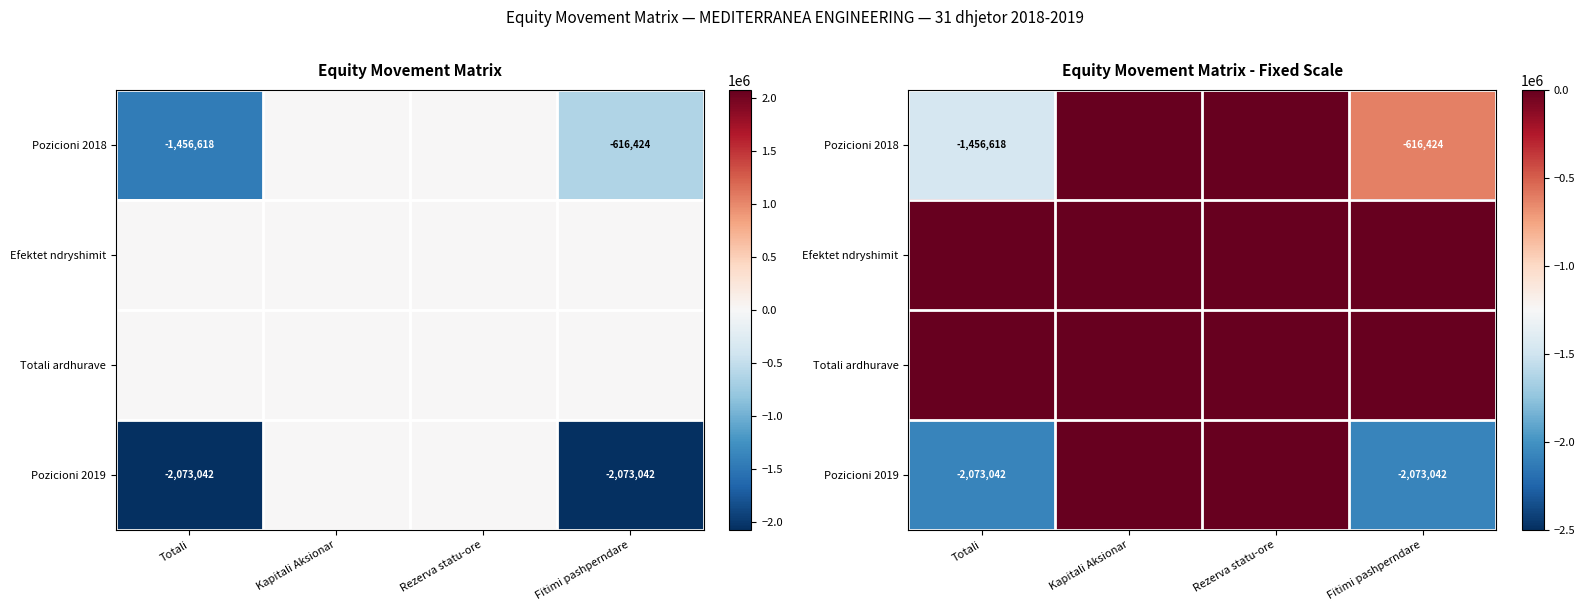

Which series has the widest spread of values?

Pozicioni 2019